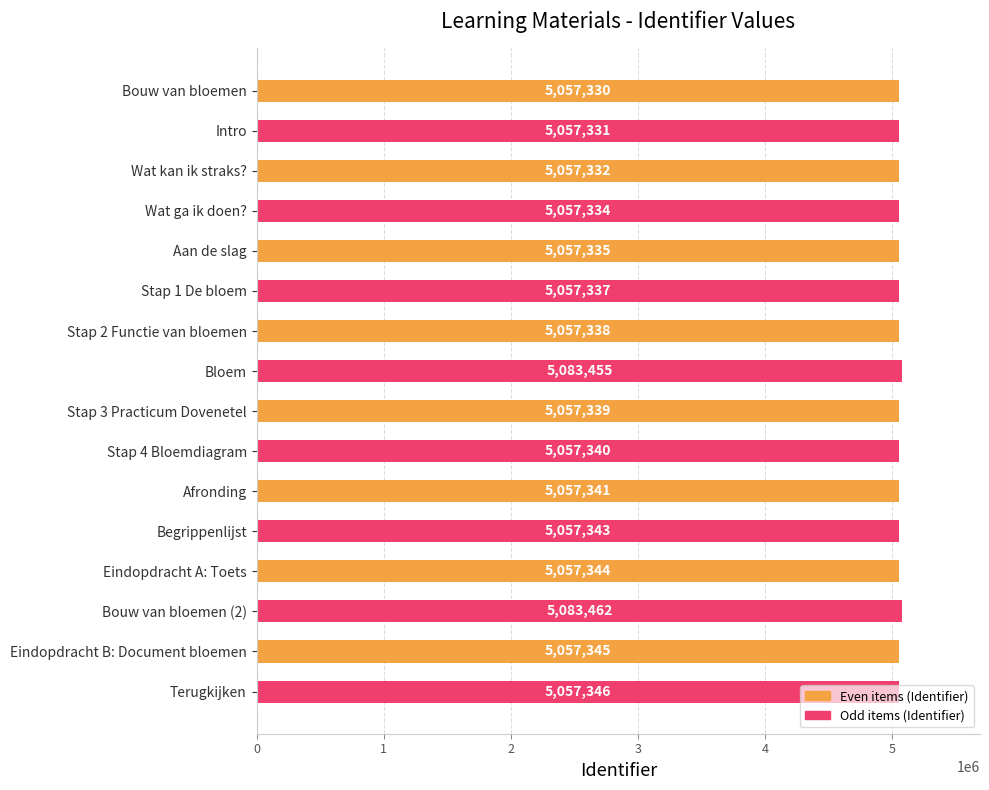

How many bars are there in total?

16